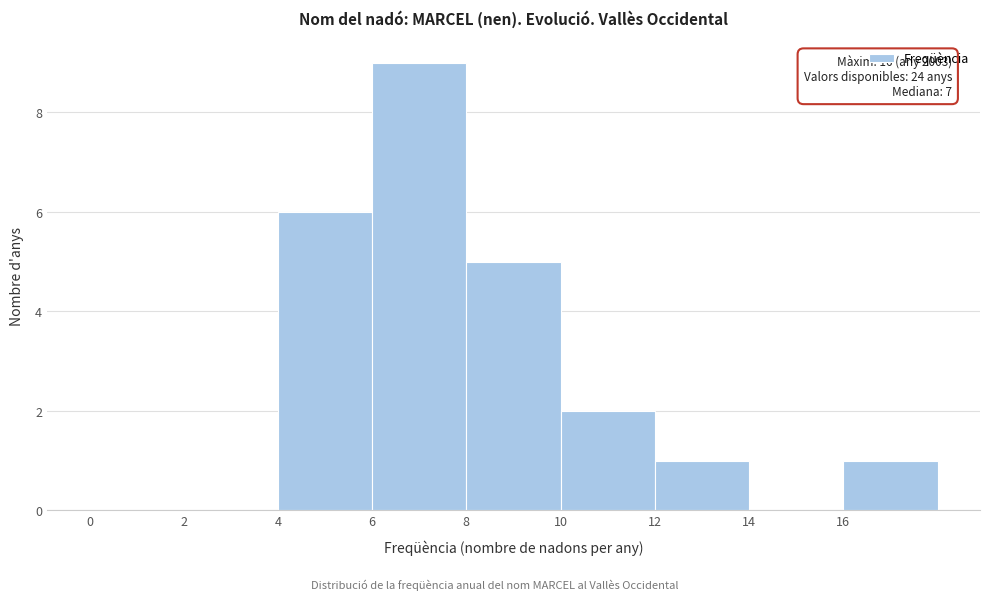

Which range on the x-axis has the tallest bar?

6 to 8